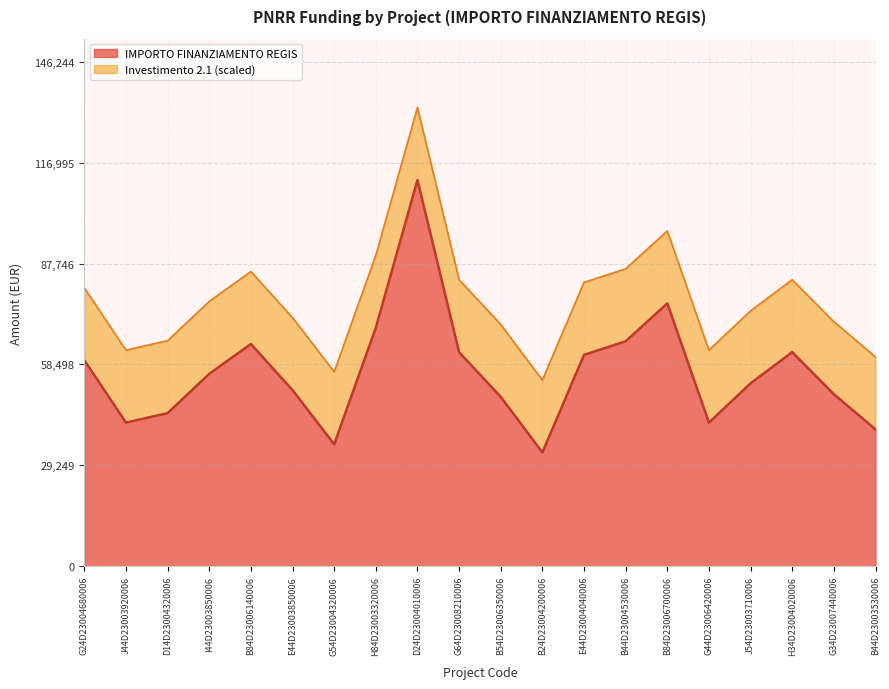

The chart shows a value of 62063.0 at H34D23004020006. True or false?

True